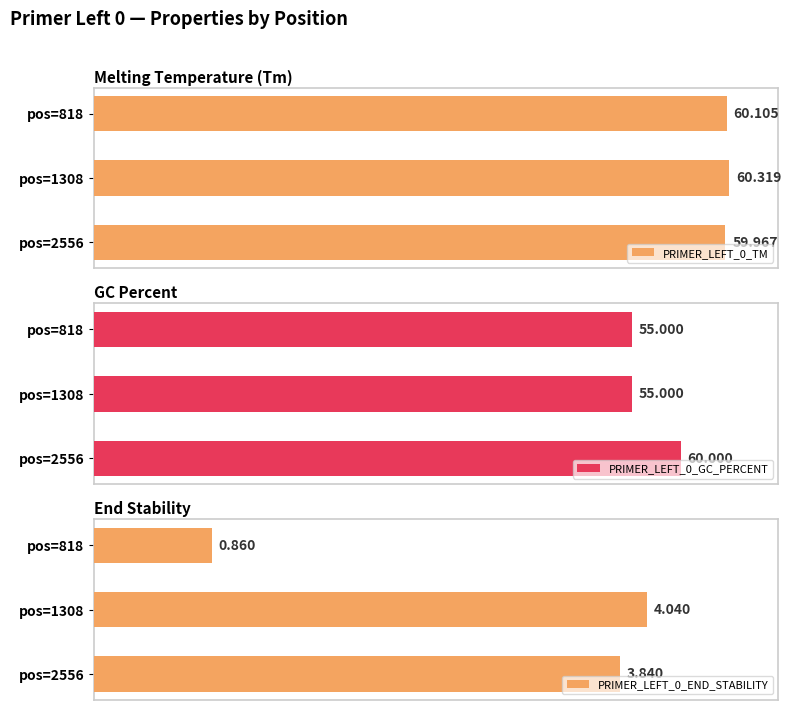

How many categories are shown in the chart?

3